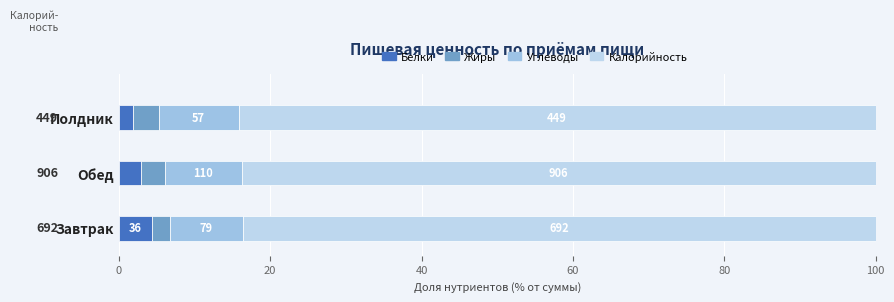

At how many categories does at least one series exceed 22?

3